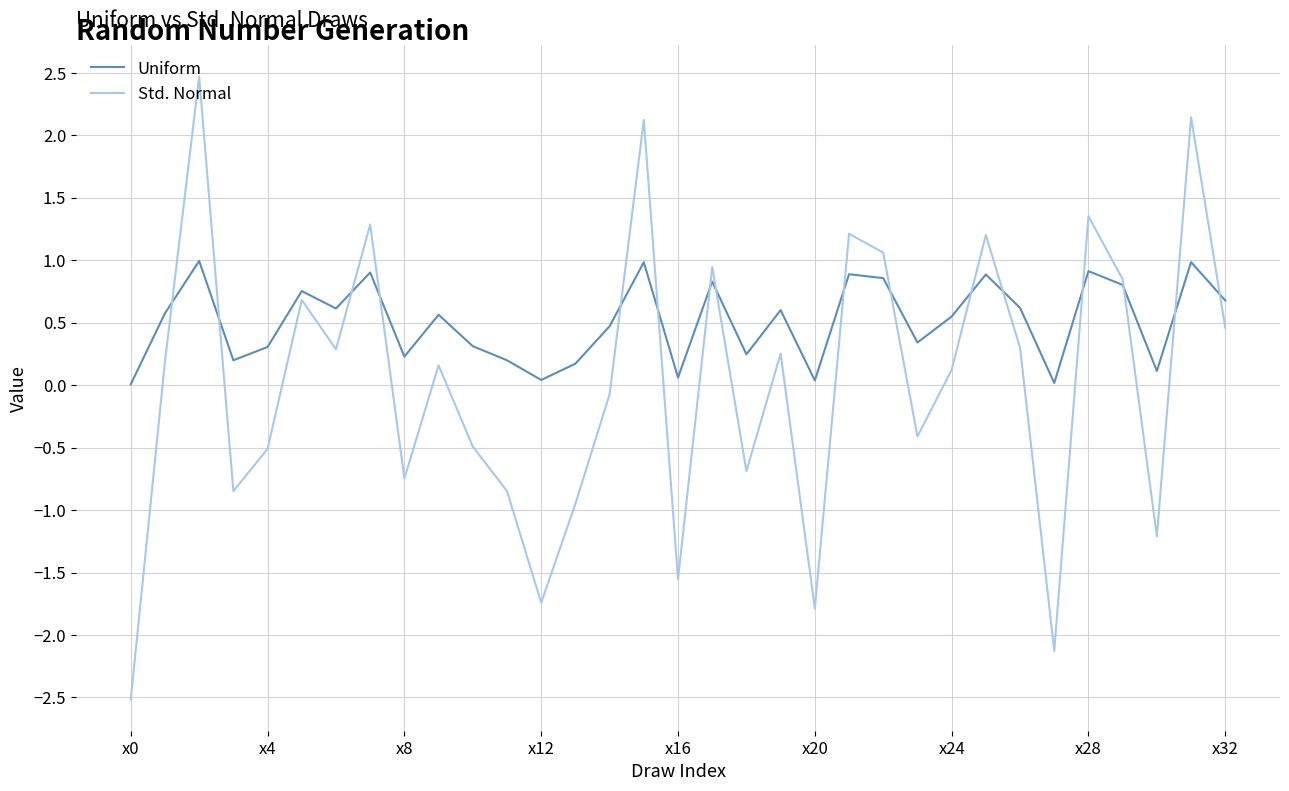

True or false: Uniform has more than 2 interior local peaks.

True